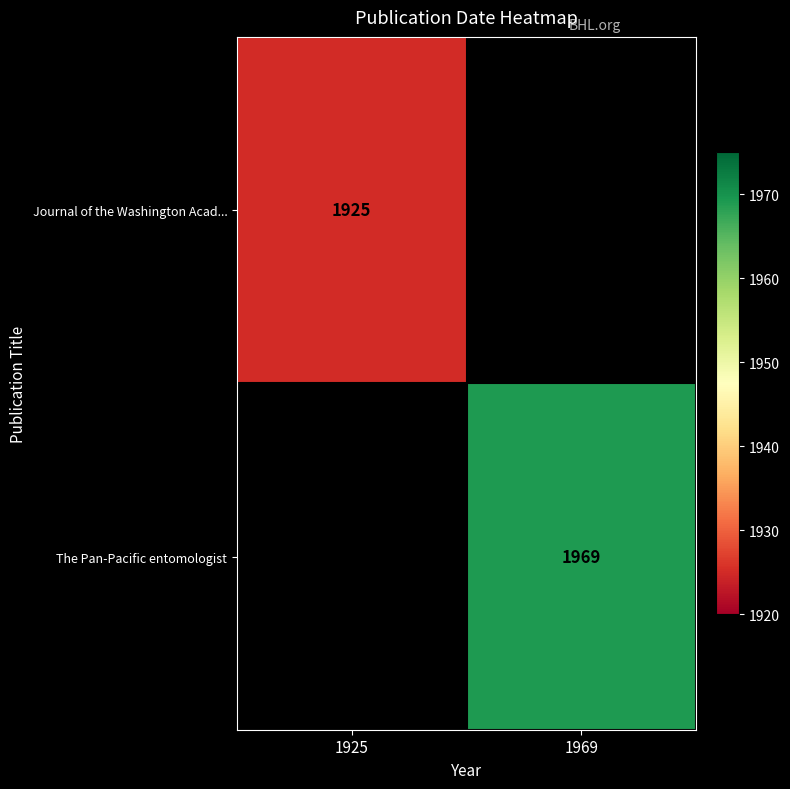

Is it true that The Pan-Pacific entomologist equals 1969 at 1969?

True